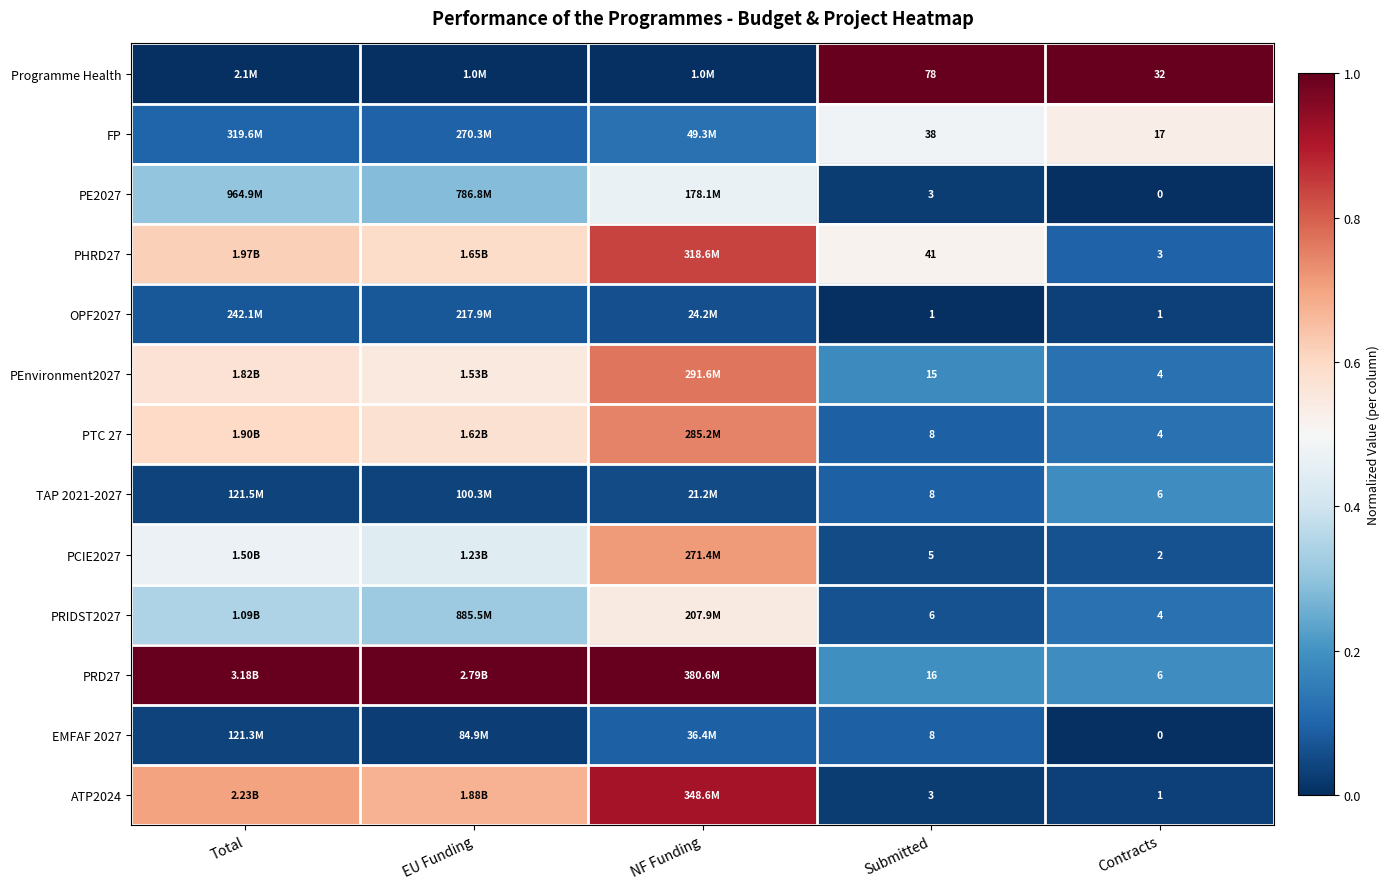

Is the value of PRIDST2027 at Contracts greater than the value of PE2027 at Contracts?

Yes